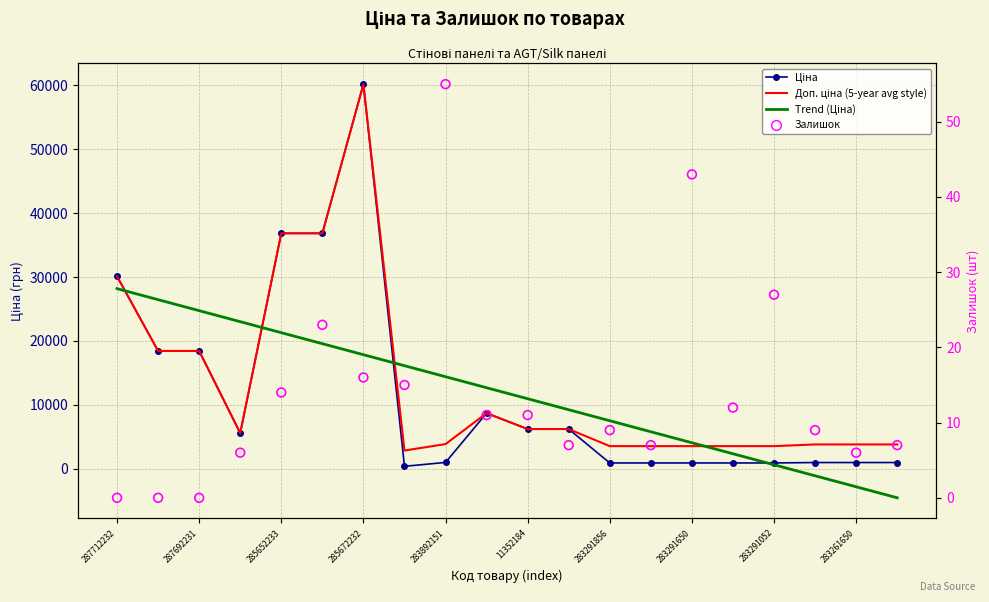

What is the total value across all series at 283261650?

1871.9